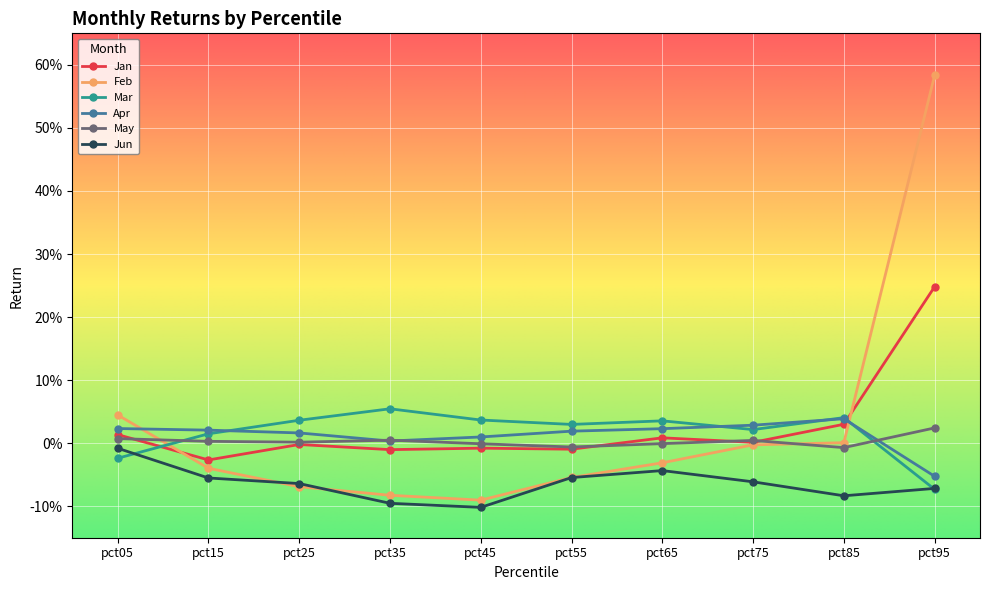

Where do May and Mar first cross each other?

pct05 and pct15